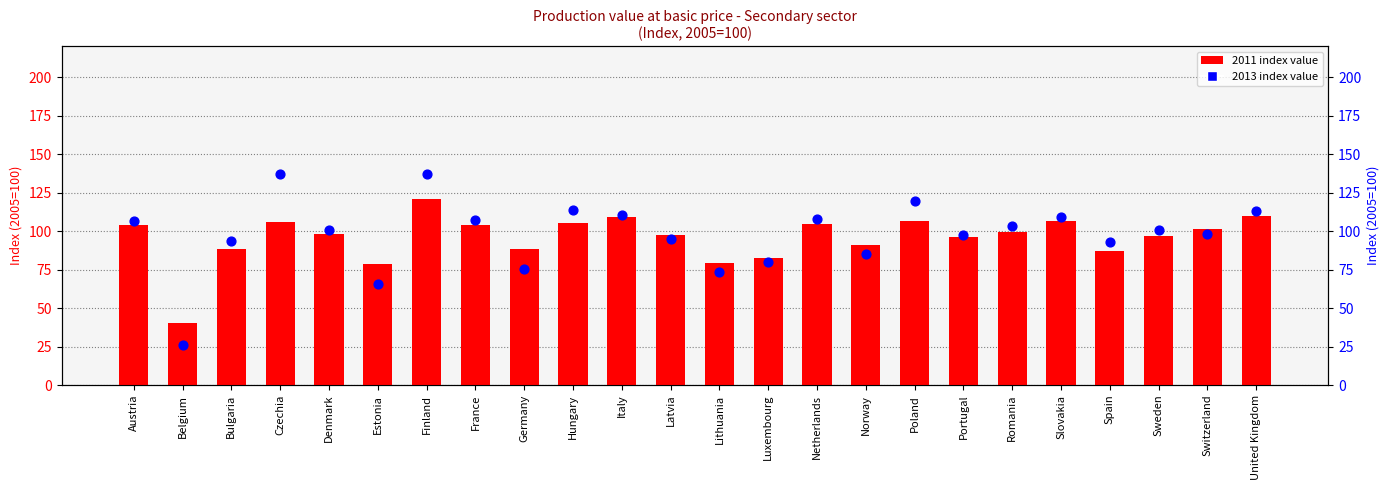

At which category is the sum across all series the highest?

Finland